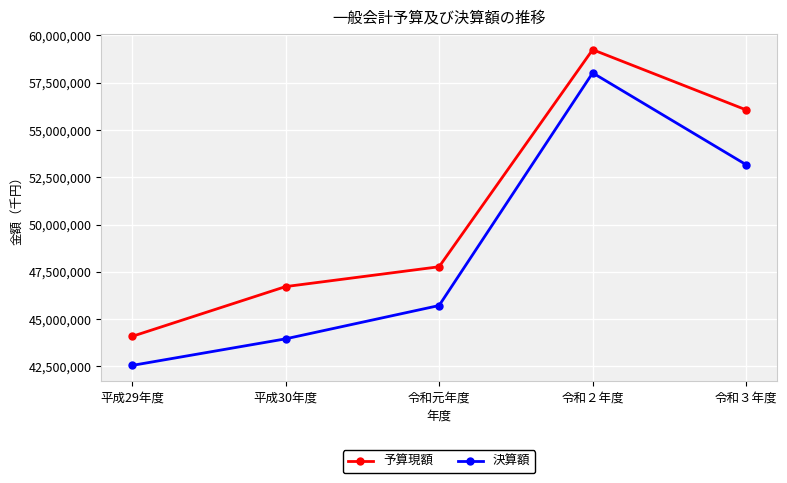

Does the chart display data point markers on the line(s)?

Yes